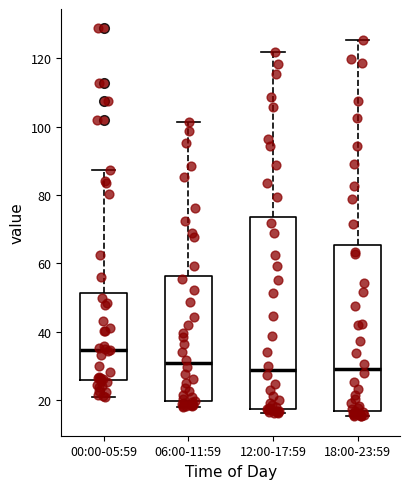

Where does the lower whisker of the box for 00:00-05:59 end on the y-axis? The values are not printed on the chart, so give them approximately, as read against the axis.

22